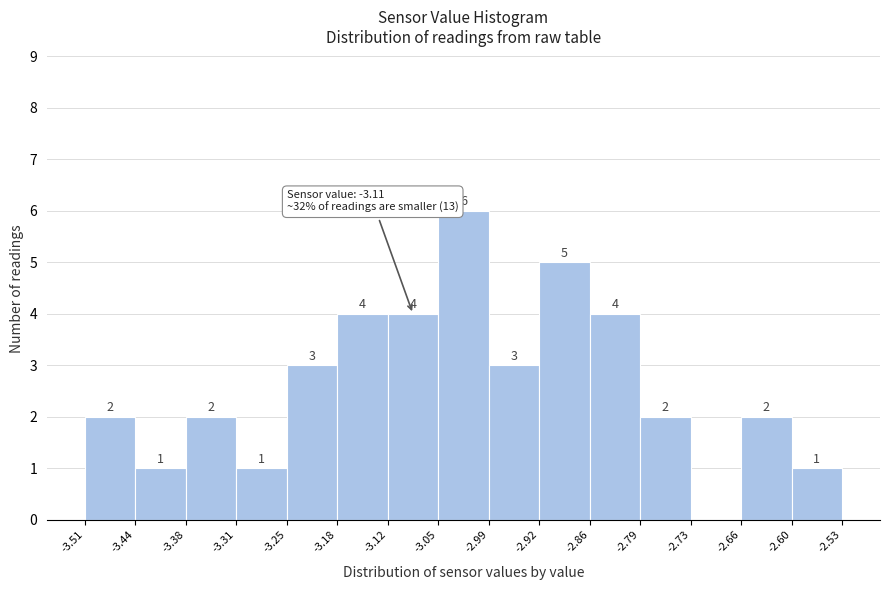

Which range on the x-axis has the tallest bar?

-3.05 to -2.99